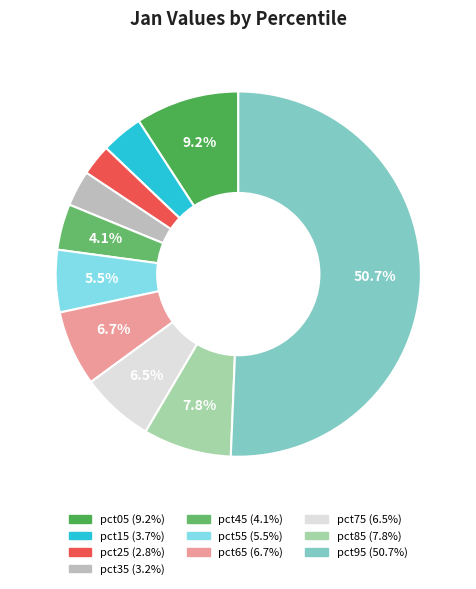

Which category has the biggest portion of the pie?

pct95